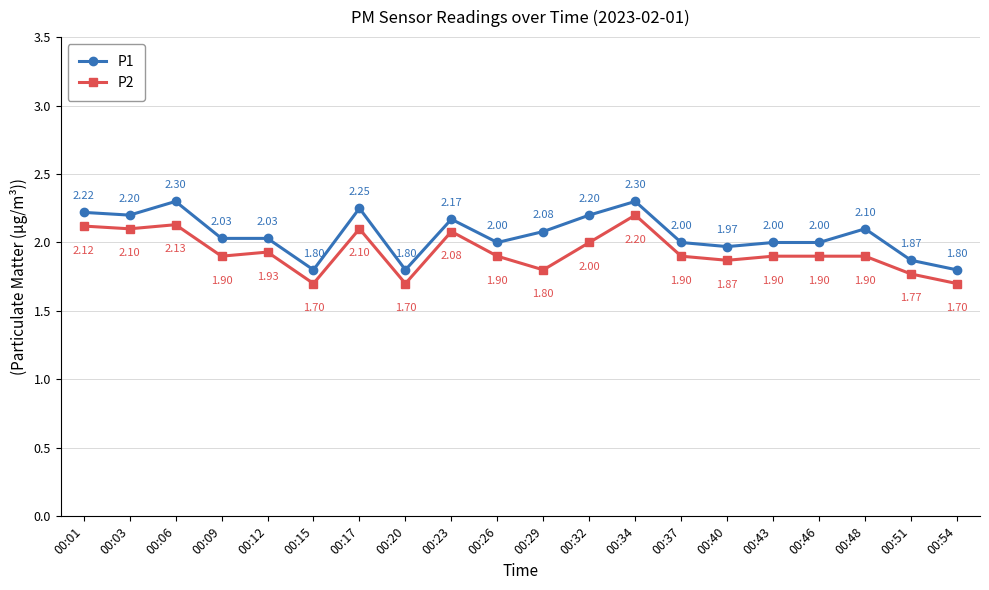

What value does the P2 series have at 00:12?

1.9